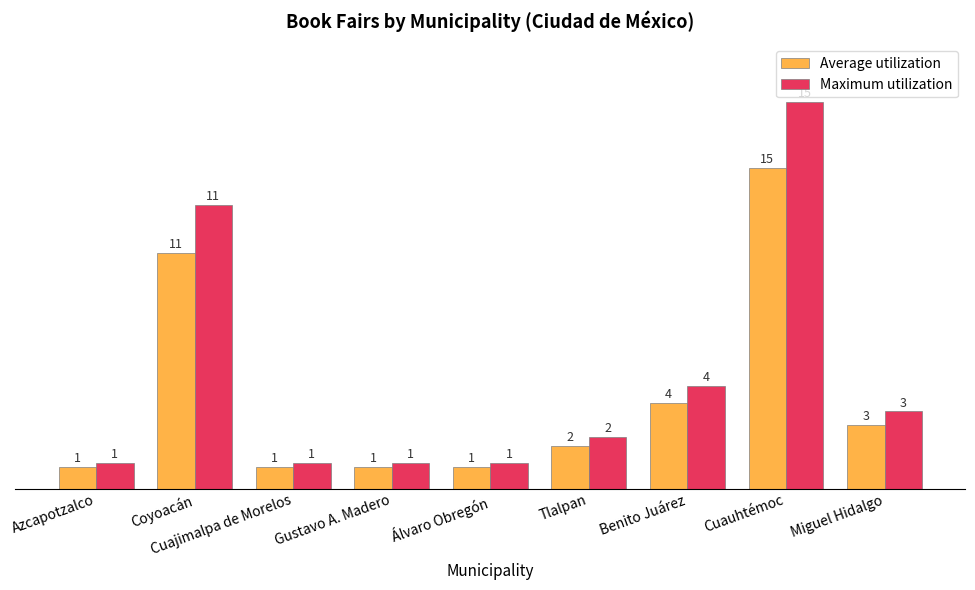

Rank the categories by Average utilization value from lowest to highest.

Azcapotzalco, Cuajimalpa de Morelos, Gustavo A. Madero, Álvaro Obregón, Tlalpan, Miguel Hidalgo, Benito Juárez, Coyoacán, Cuauhtémoc